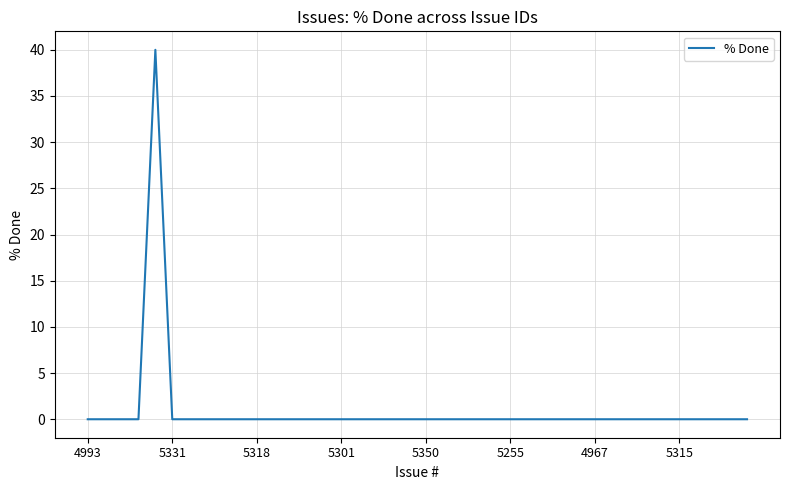

Reading left to right, what are all the values shown in this chart?

0	0	0	0	40	0	0	0	0	0	0	0	0	0	0	0	0	0	0	0	0	0	0	0	0	0	0	0	0	0	0	0	0	0	0	0	0	0	0	0